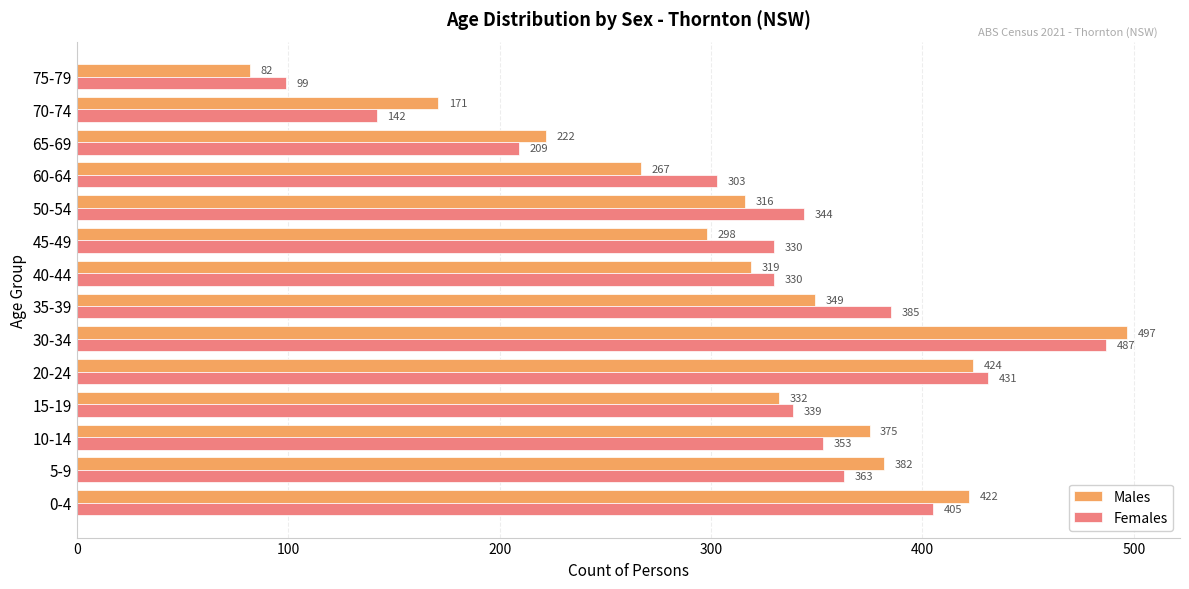

At which category is the sum across all series the highest?

30-34